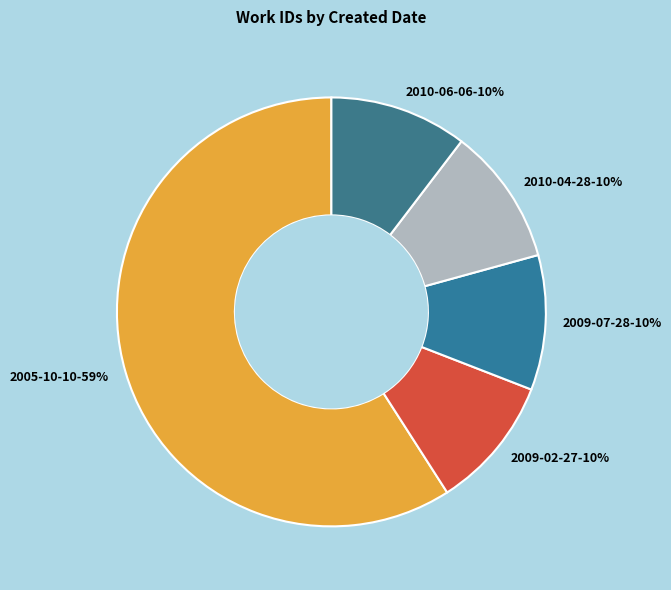

How many slices are in this pie chart?

5